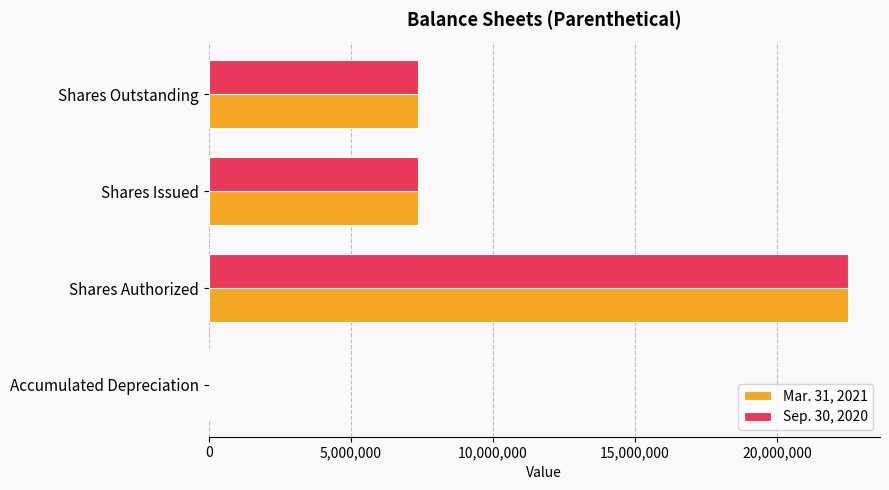

Is it true that Sep. 30, 2020 equals 7356822 at Shares Issued?

True